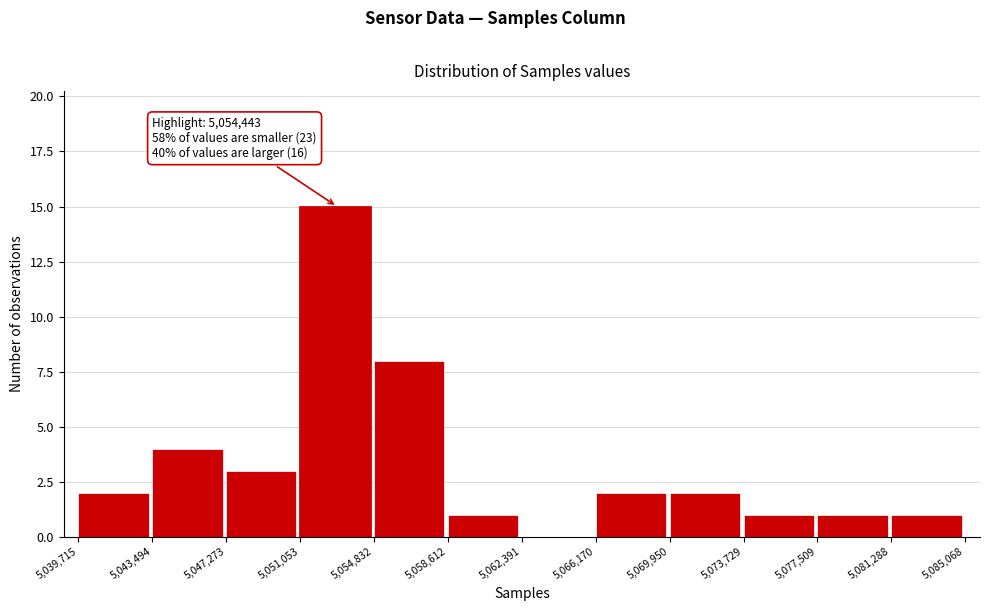

Which range on the x-axis has the tallest bar?

5,051,053 to 5,054,832